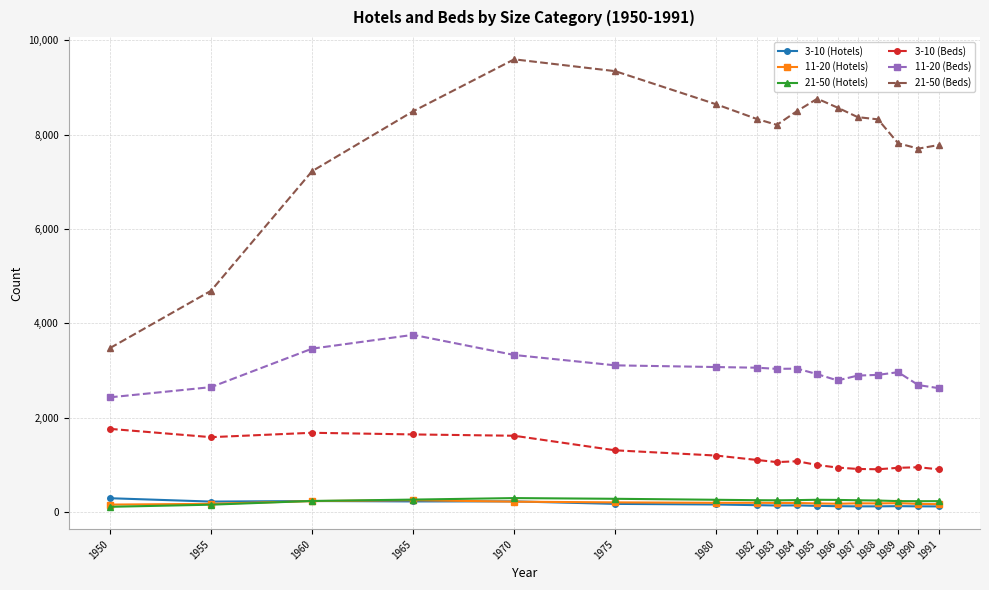

What is the difference between the maximum and minimum values in the 3-10 (Beds) series?

857